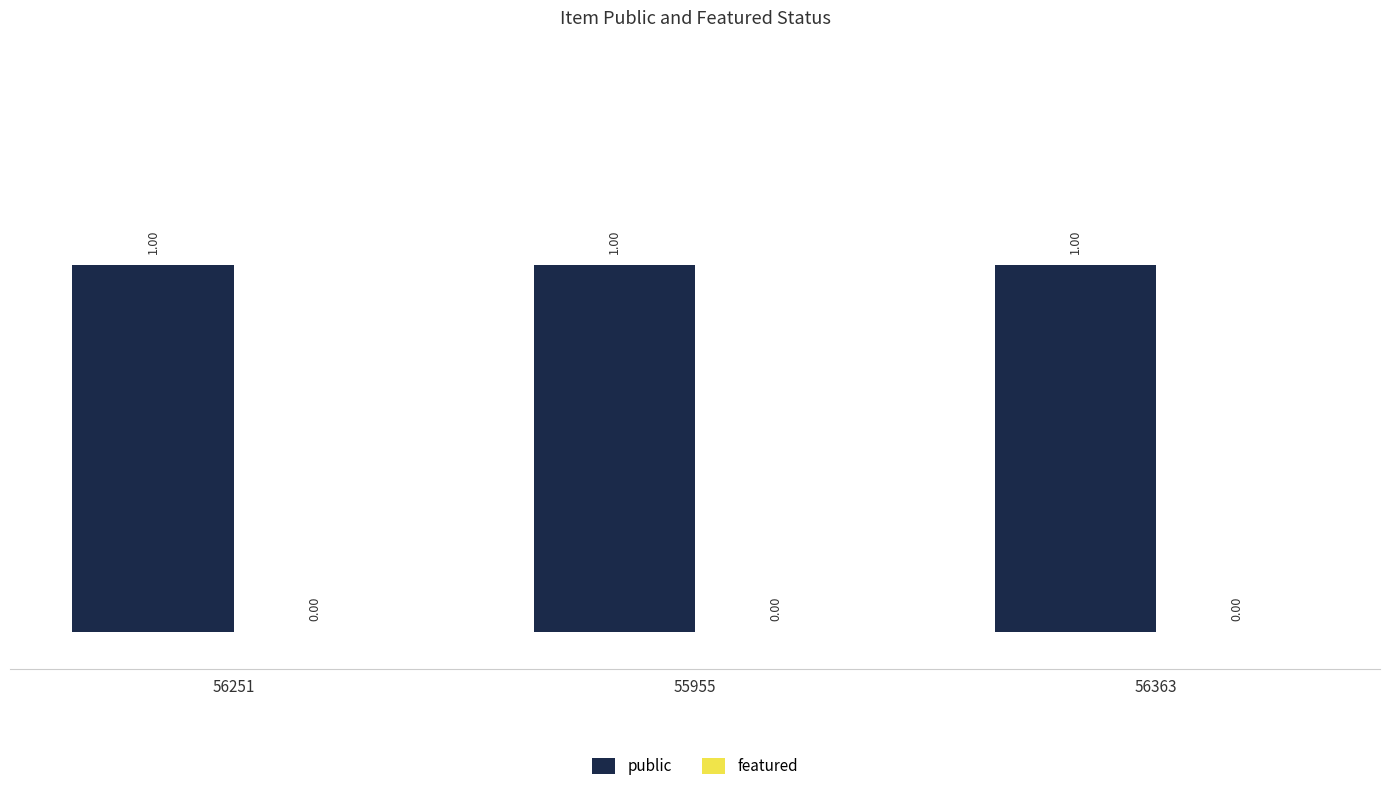

Which series has the widest spread of values?

public